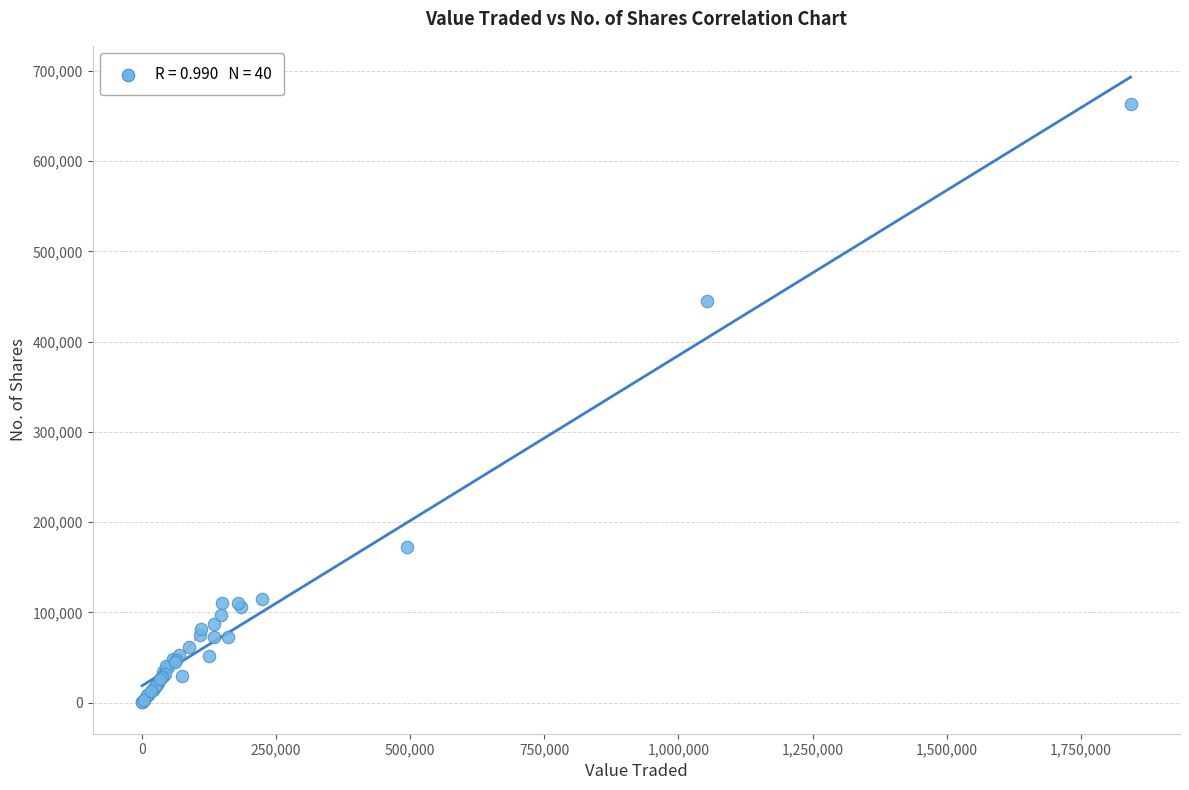

What Y value in the scatter plot is closest to 331723?

445548